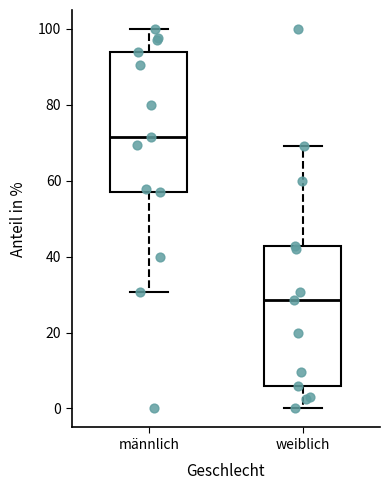

Reading left to right, read every box against the y-axis: the position of its median line, the range the box covers, and the ends of its whiskers. The values are not printed on the chart, so give them approximately, as read against the axis.

männlich: median 72, box 58 to 94, whiskers 30 to 100
weiblich: median 28, box 6 to 42, whiskers 0 to 70